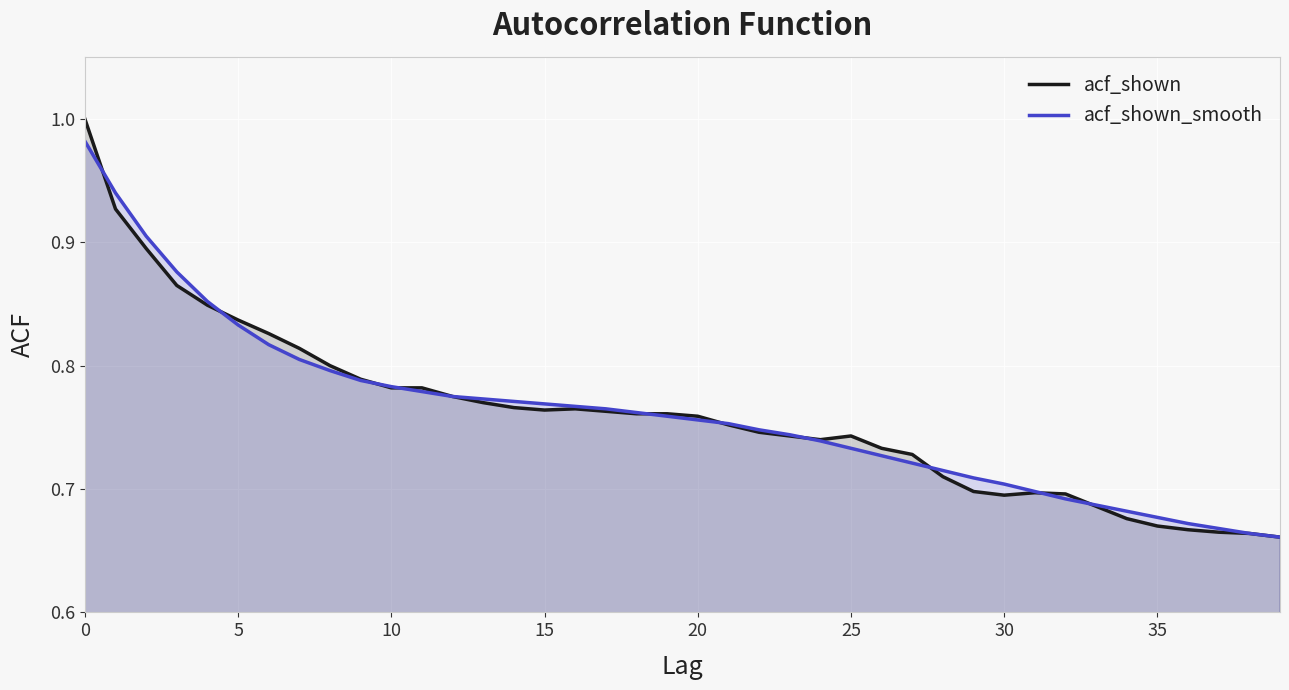

What is the difference between the acf_shown_smooth values at 16 and 0?

0.2